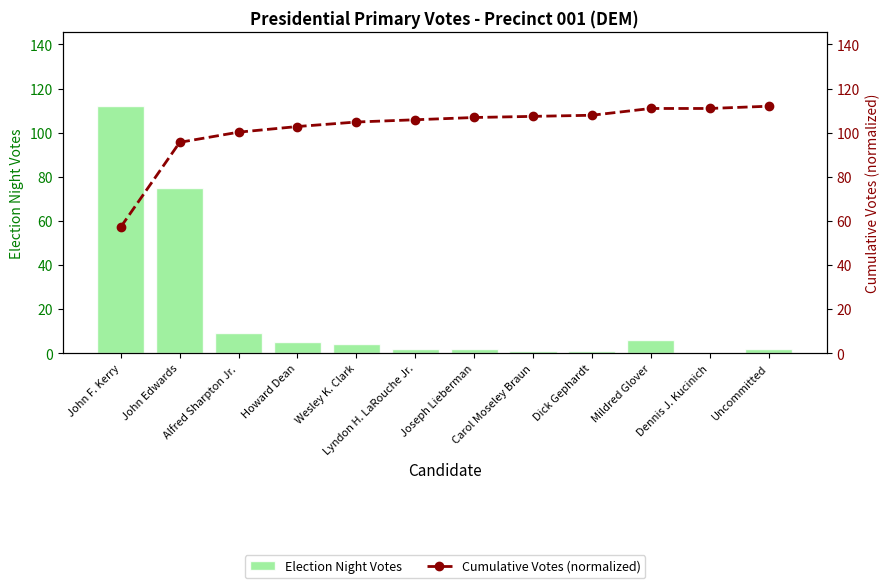

At which category is the sum across all series the highest?

John Edwards